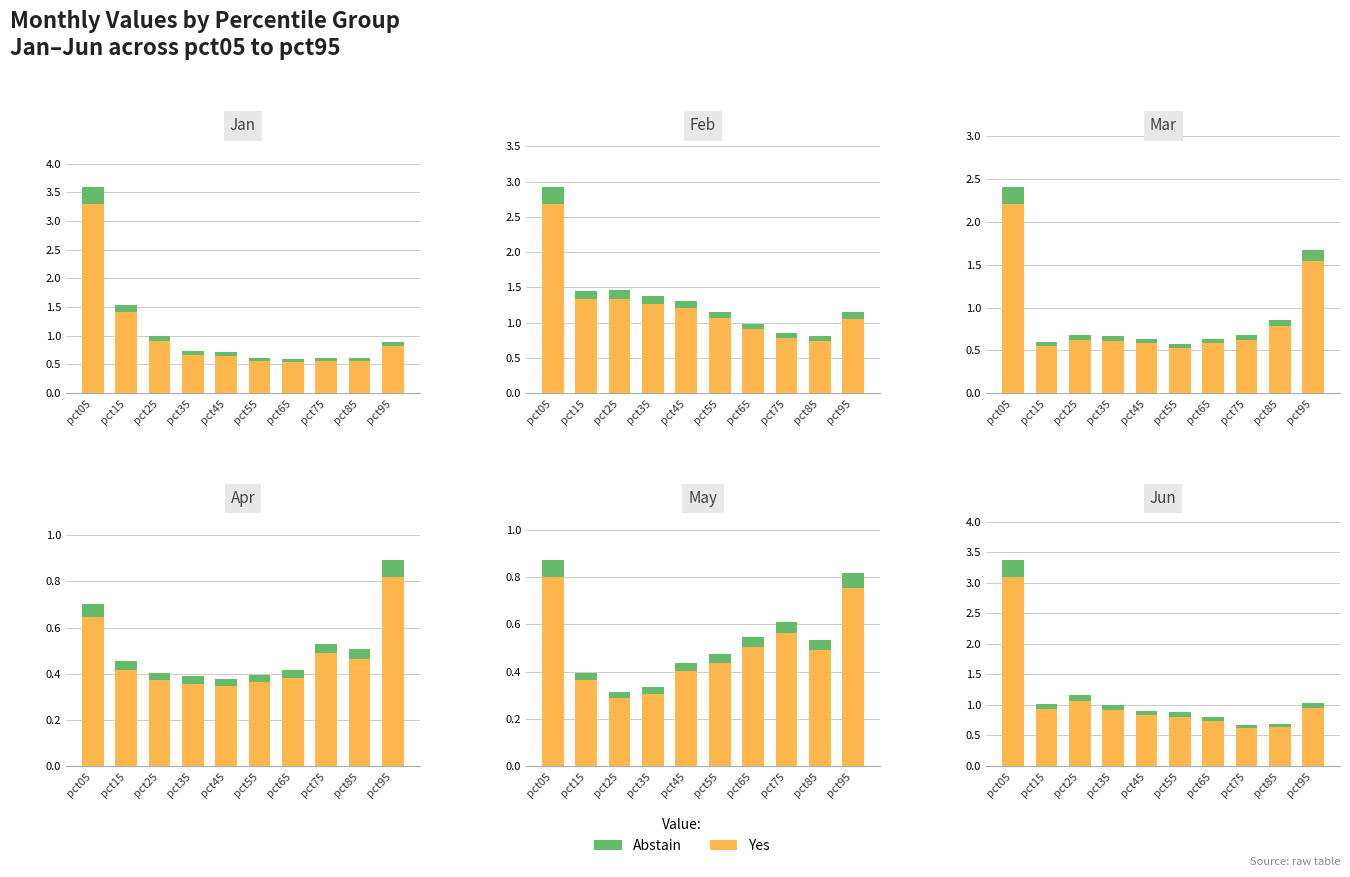

What is the value of the Abstain bar at the 3rd from the left?

0.1